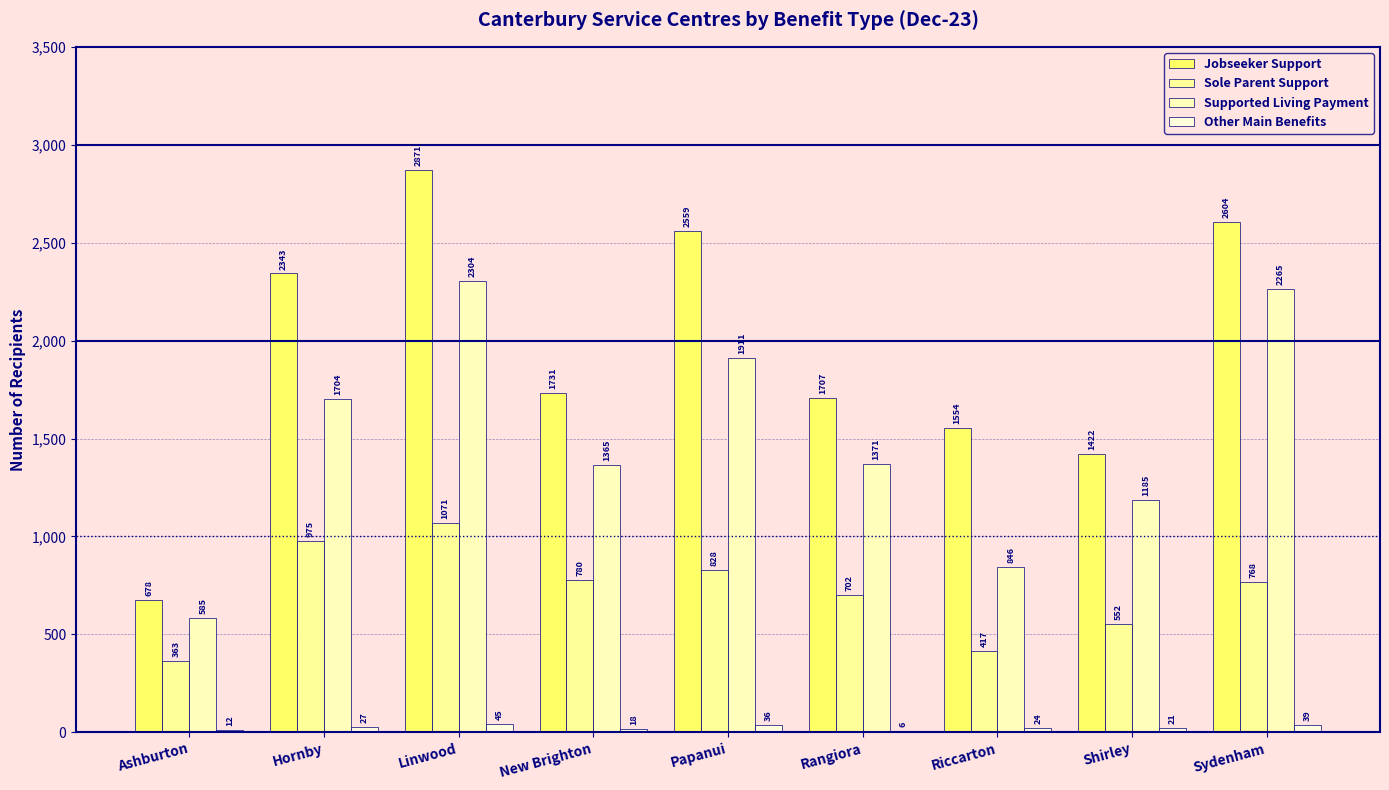

Does the chart contain stacked bars?

No